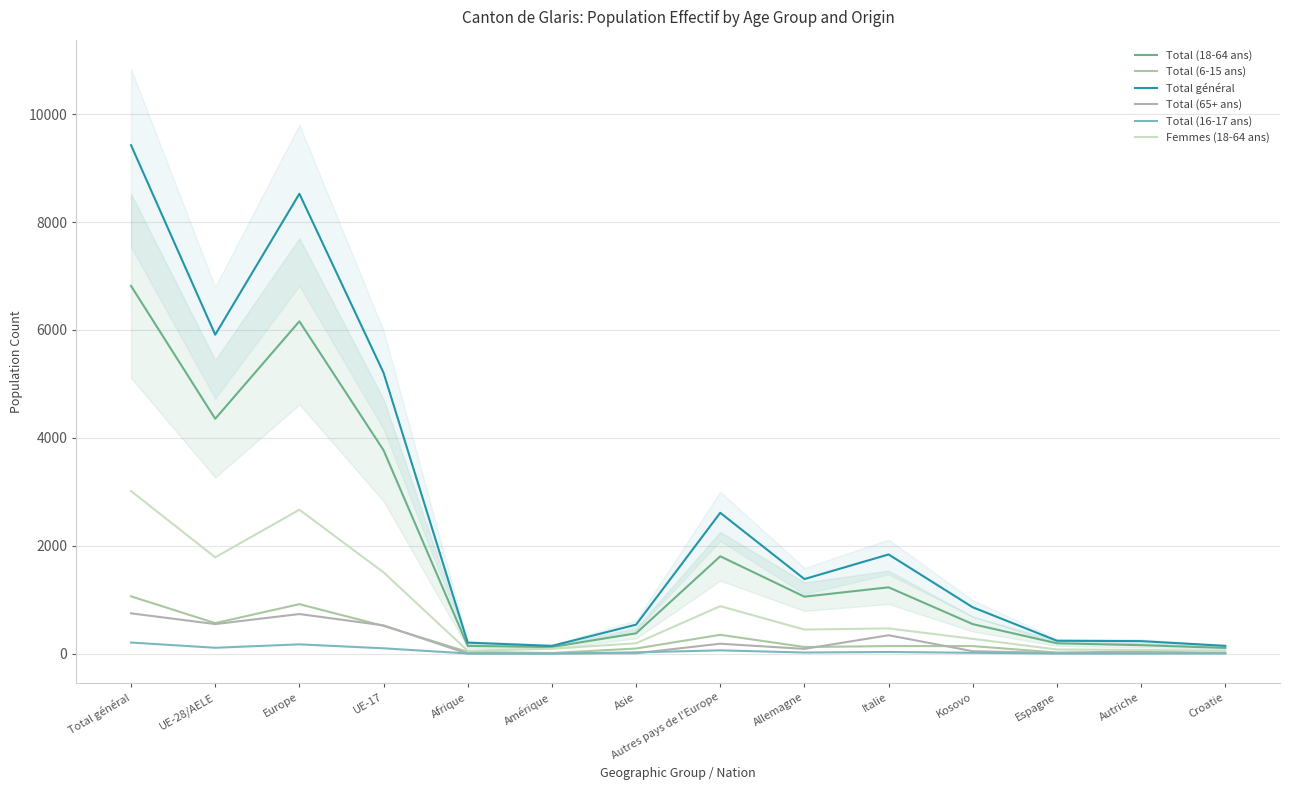

Is the value of Total (18-64 ans) at Asie greater than the value of Femmes (18-64 ans) at Afrique?

Yes